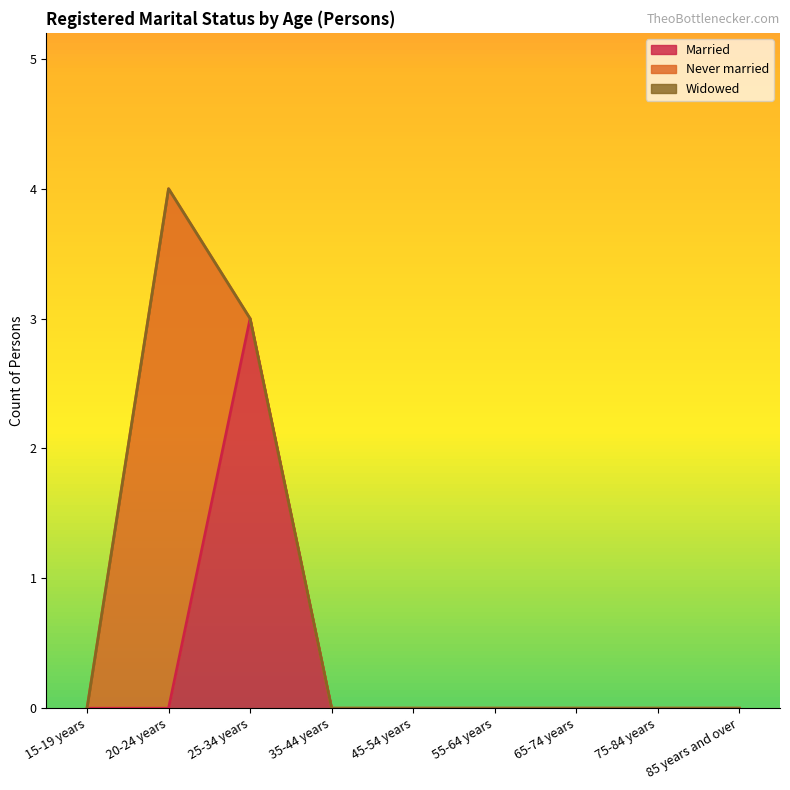

How many Married values are between 0 and 1?

8